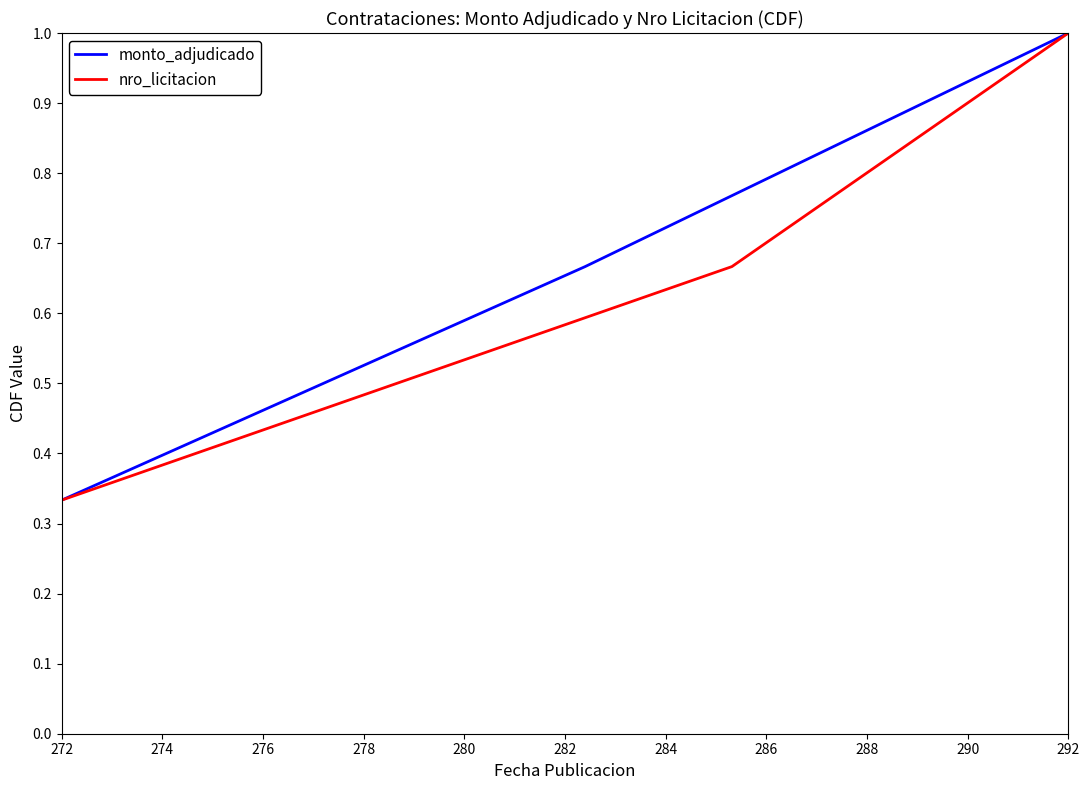

Which category has the highest value in the monto_adjudicado series?

292